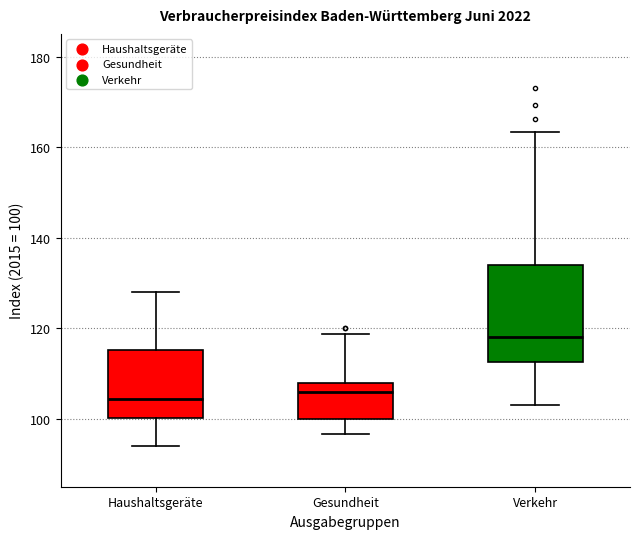

Which box is the tallest, from its lower edge to its upper edge?

Verkehr